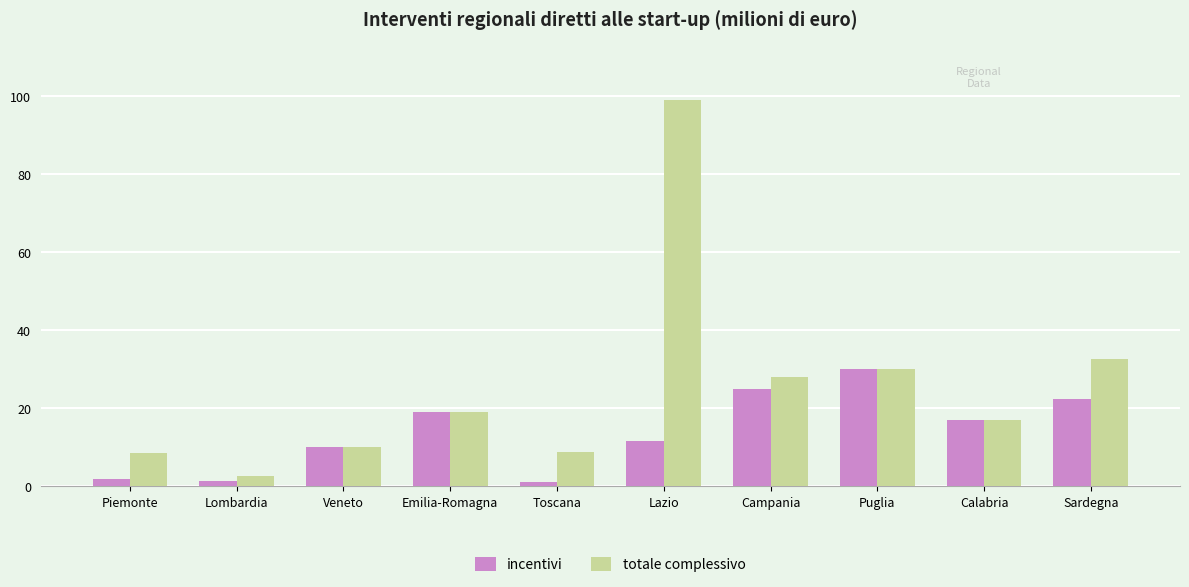

Which series has the largest total across all categories?

totale complessivo